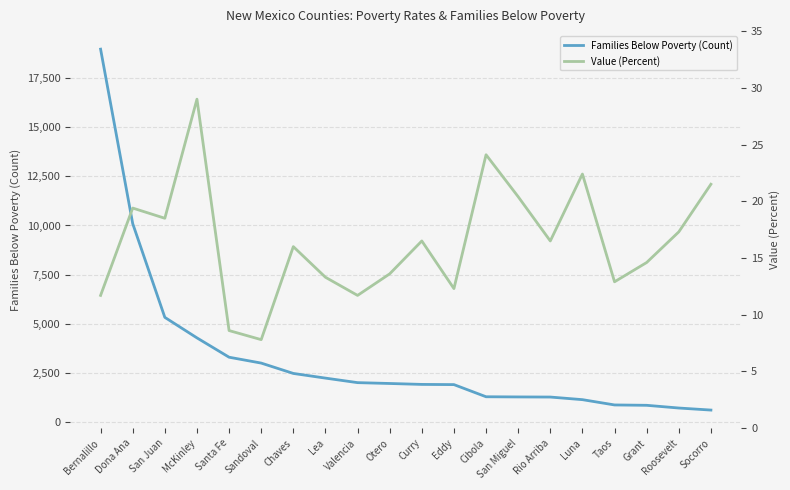

What is the minimum value shown in the chart?

7.8